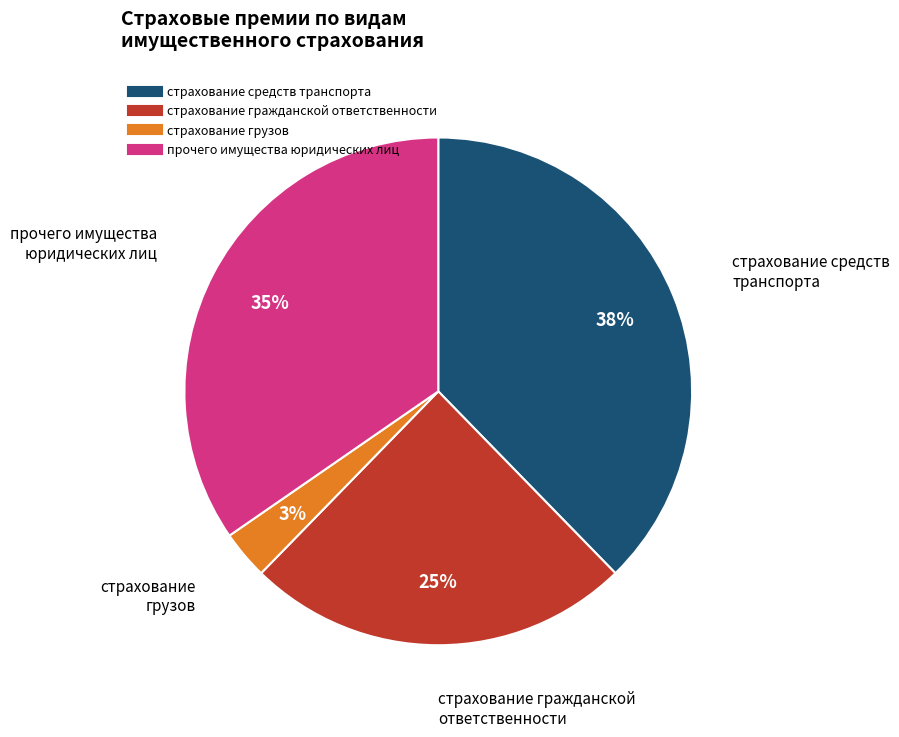

Is the sum of прочего имущества юридических лиц and страхование грузов greater than half?

No